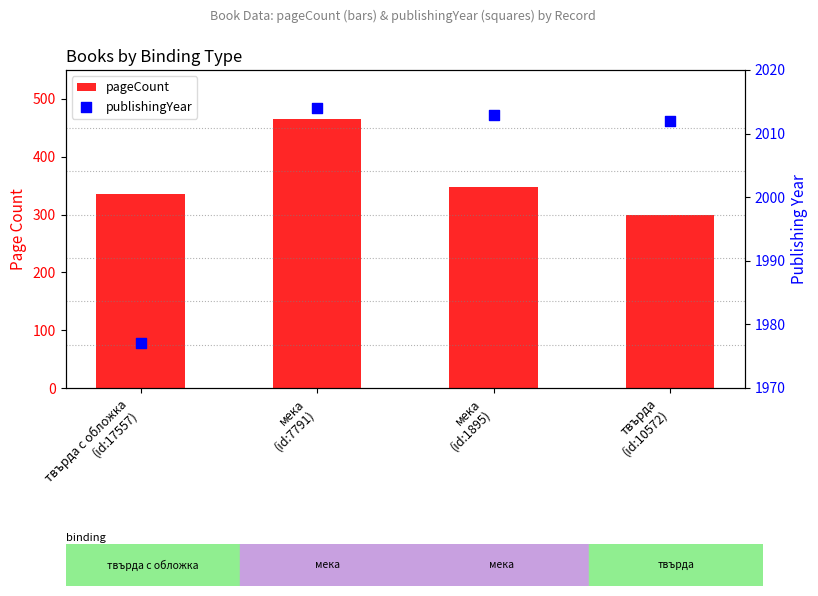

At how many categories does at least one series exceed 1600?

4